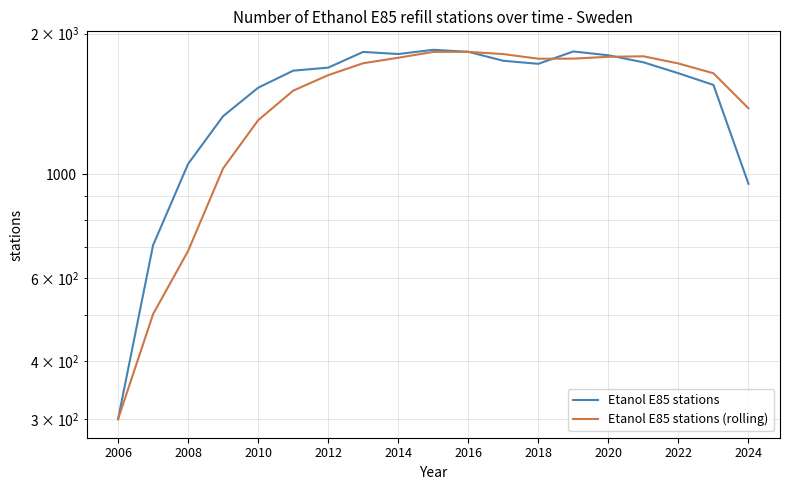

Which has a higher value, 2014 or 2008?

2014